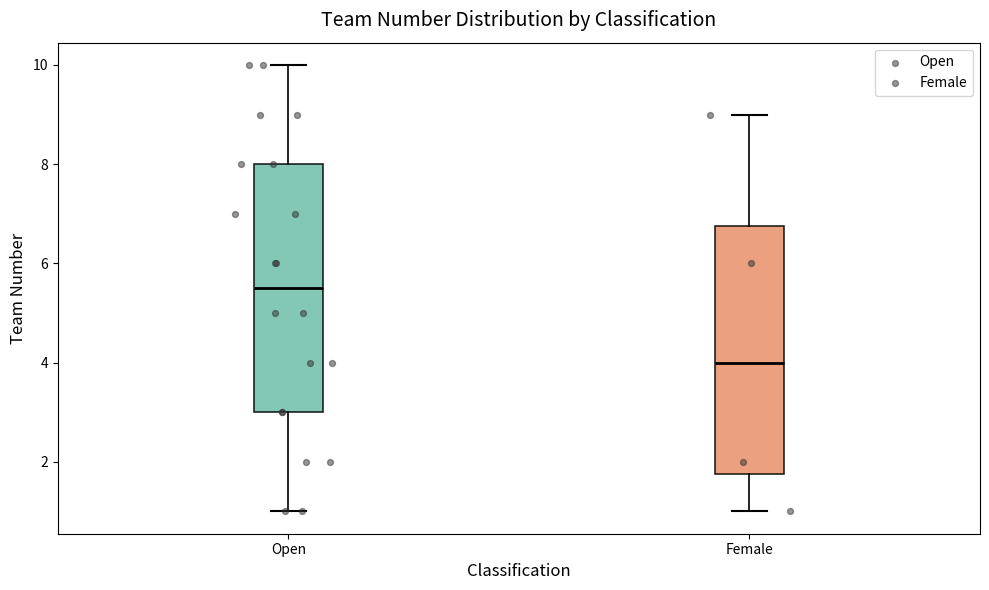

Reading left to right, read every box against the y-axis: the position of its median line, the range the box covers, and the ends of its whiskers. The values are not printed on the chart, so give them approximately, as read against the axis.

Open: median 5.6, box 3.0 to 8.0, whiskers 1.0 to 10.0
Female: median 4.0, box 1.8 to 6.8, whiskers 1.0 to 9.0